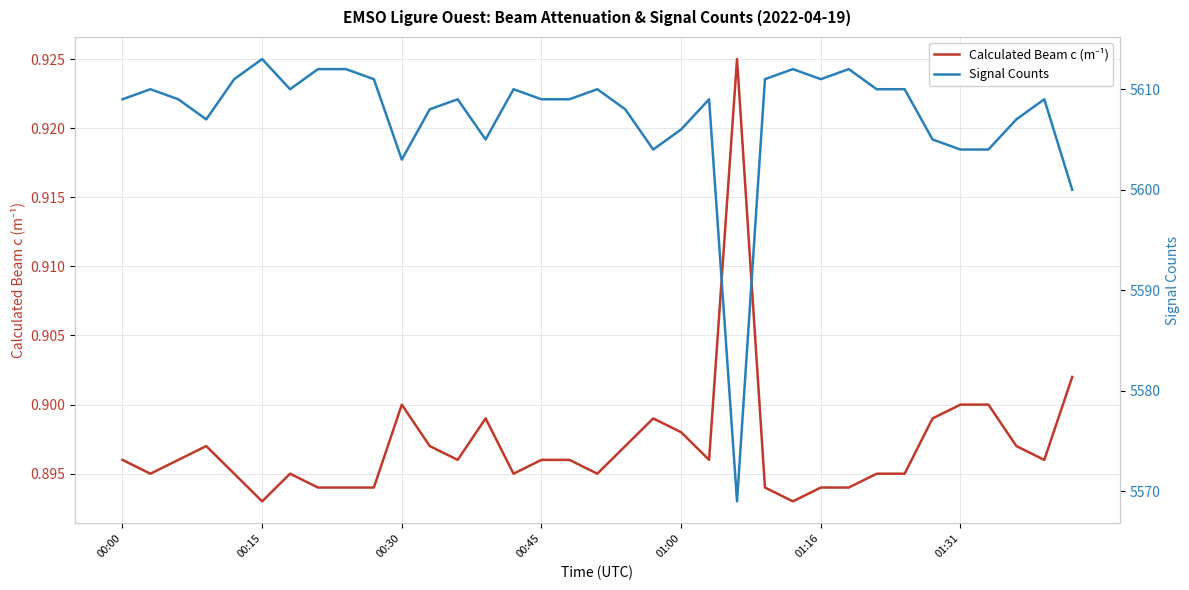

Rank the series by their average value, from lowest to highest.

Calculated Beam c (m⁻¹), Signal Counts